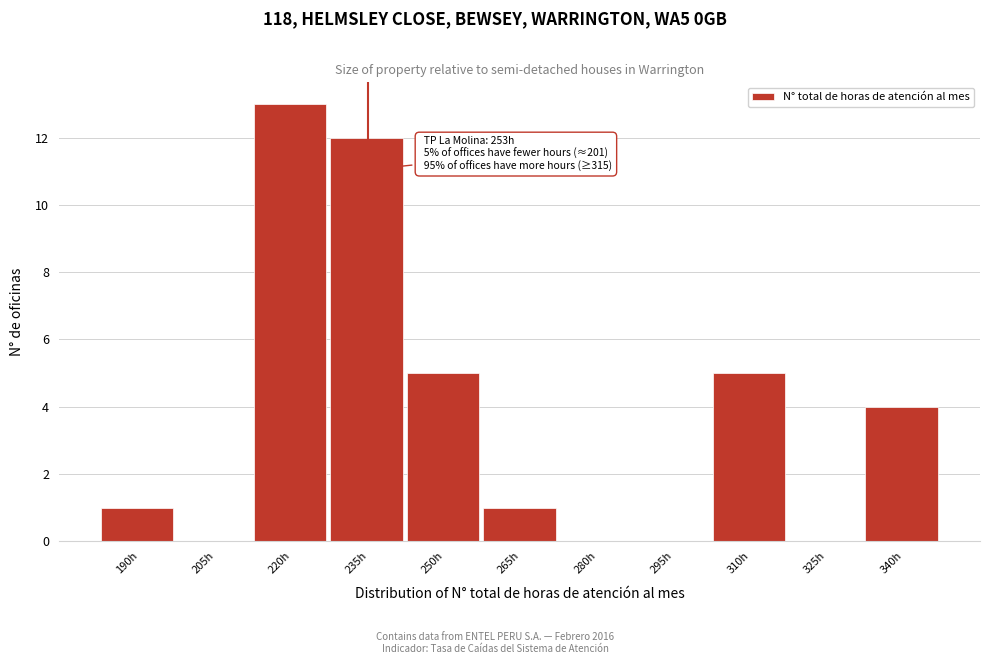

Reading left to right, extract all data points from this chart.

190h=1	205h=0	220h=13	235h=12	250h=5	265h=1	280h=0	295h=0	310h=5	325h=0	340h=4